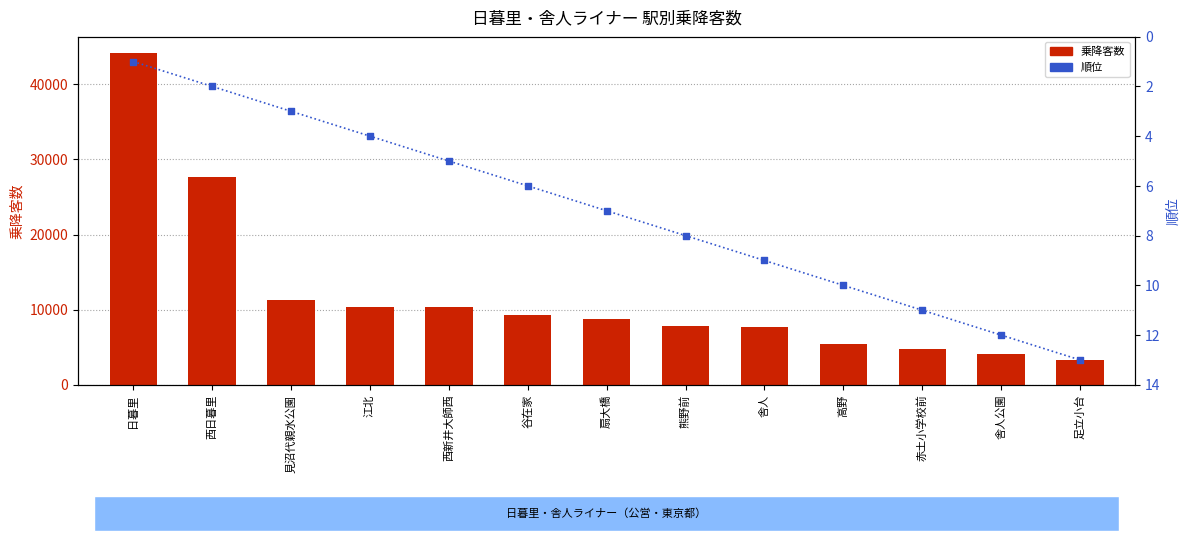

Which series reaches the minimum Y coordinate?

順位